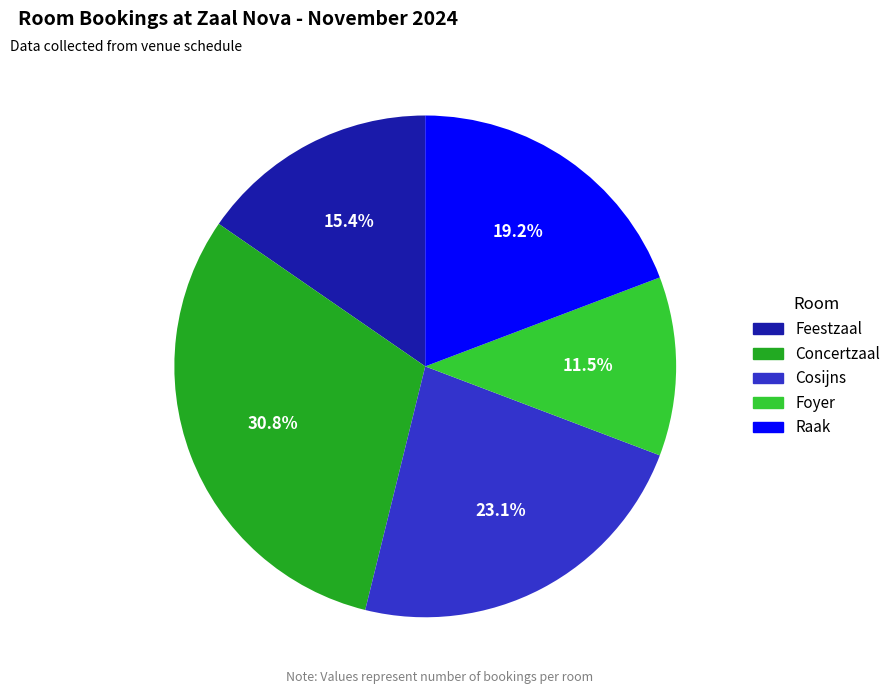

How many slices are in this pie chart?

5